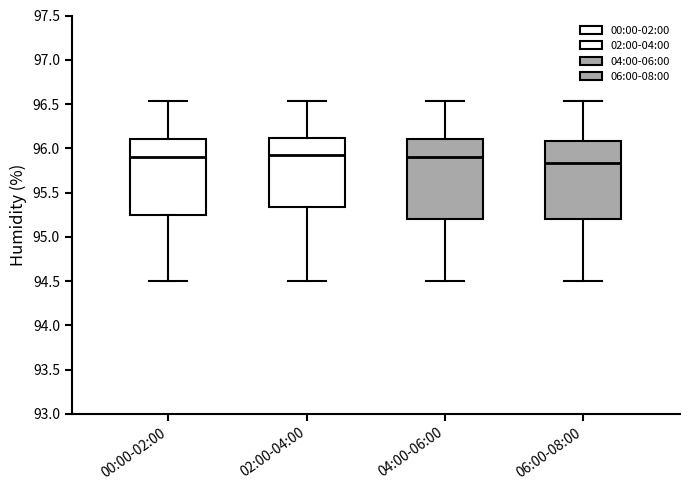

Where is the lower edge of the box for 04:00-06:00 on the y-axis? The values are not printed on the chart, so give them approximately, as read against the axis.

95.20